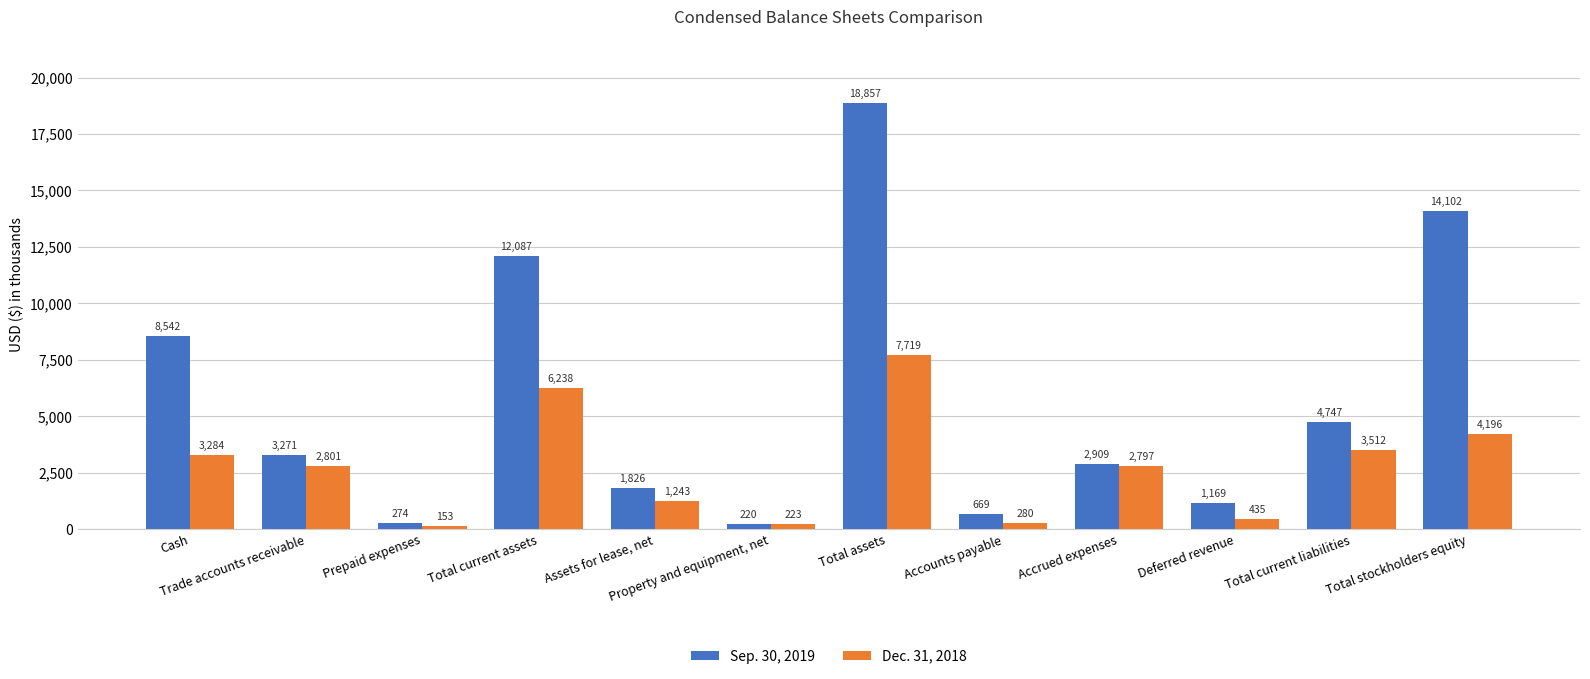

What position from the left is Trade accounts receivable?

2